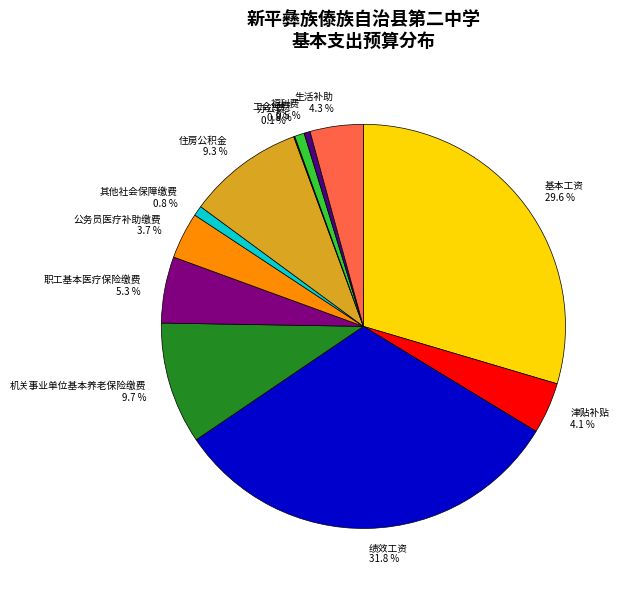

Does 住房公积金 9.3 % account for over 50% of the chart?

No